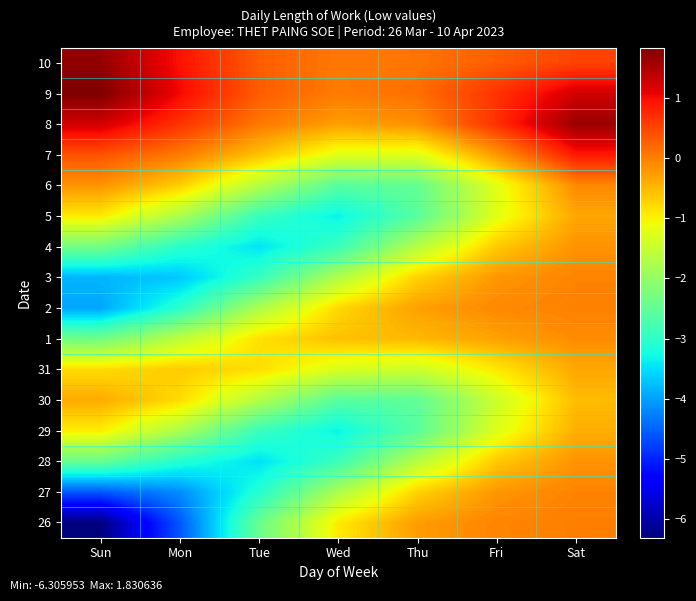

At Wed, list the series in order from smallest to largest.

5, 29, 4, 28, 6, 30, 27, 3, 31, 7, 26, 2, 1, 8, 9, 10